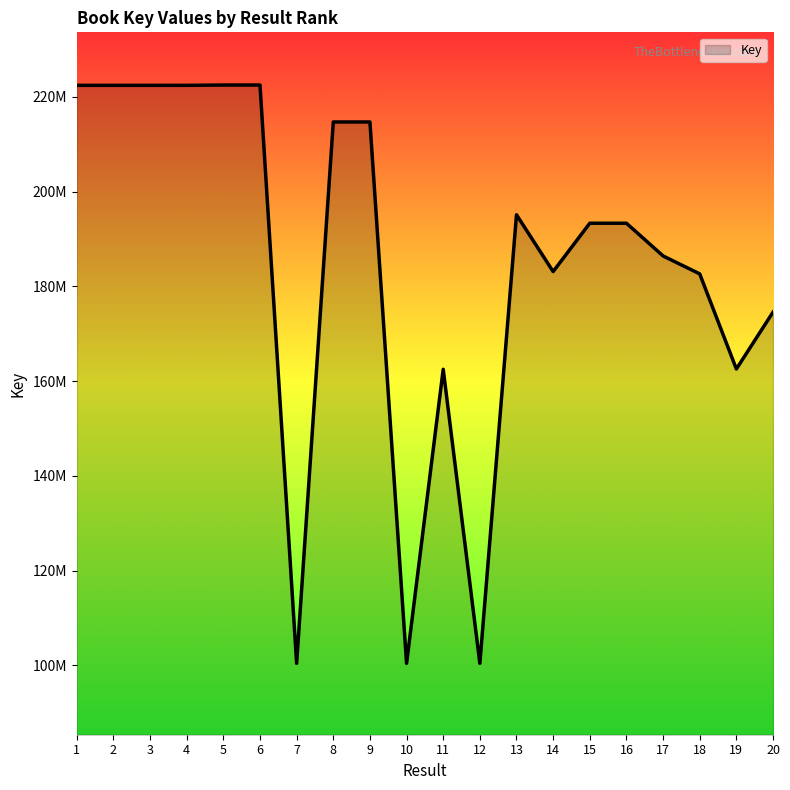

Reading right to left, transcribe all the data shown in this chart.

174545955	162548727	182628950	186412143	193322169	193322133	183112715	195106423	100402880	162488169	100402922	214692200	214692360	100403786	222492869	222492474	222429118	222430319	222430868	222429421